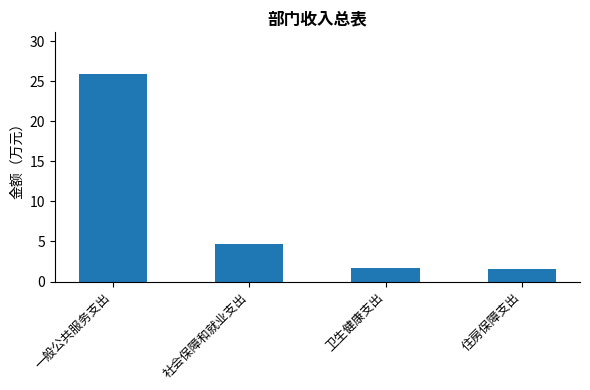

What is the value of the 3rd bar from the left?

1.8